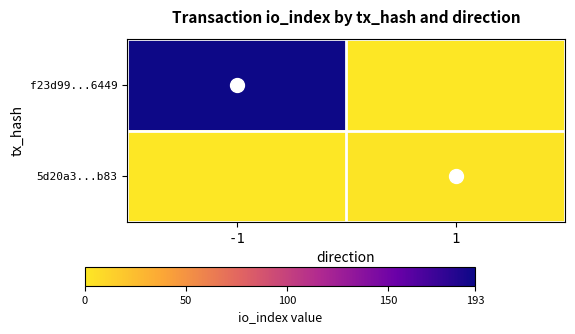

At which category is the sum across all series the highest?

-1